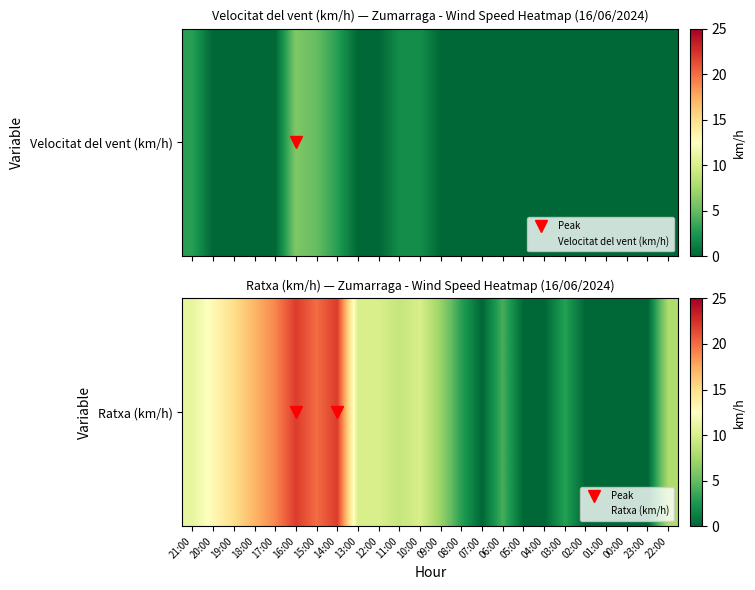

How many categories are shown in the chart?

24